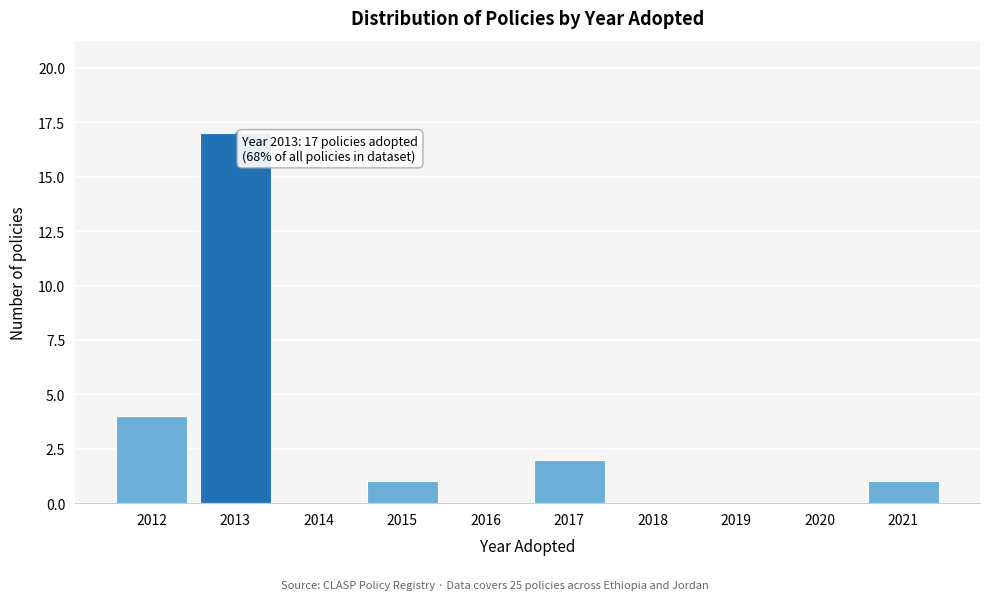

Reading left to right, list all the values displayed in this chart.

2012=4	2013=17	2014=0	2015=1	2016=0	2017=2	2018=0	2019=0	2020=0	2021=1